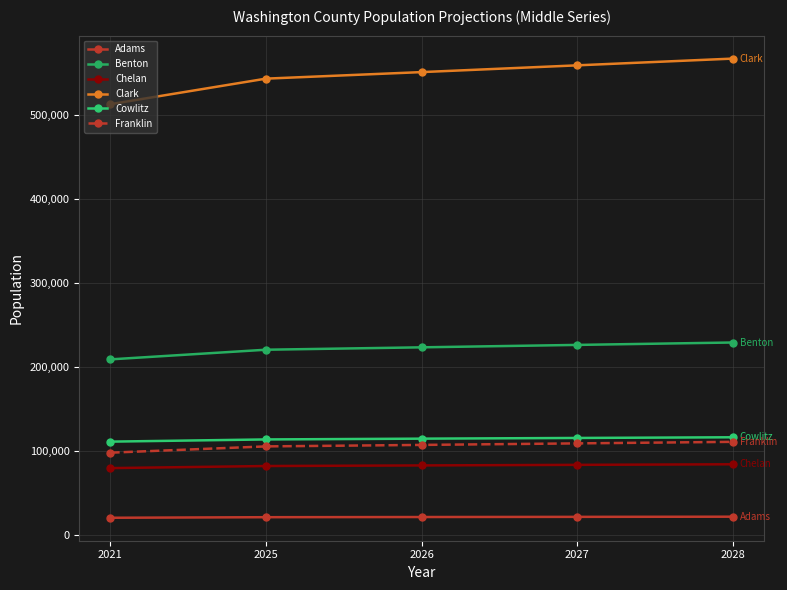

At which label does Cowlitz first exceed 115048?

2027